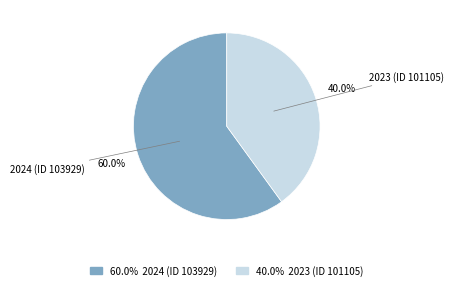

Does any single category account for the majority?

Yes